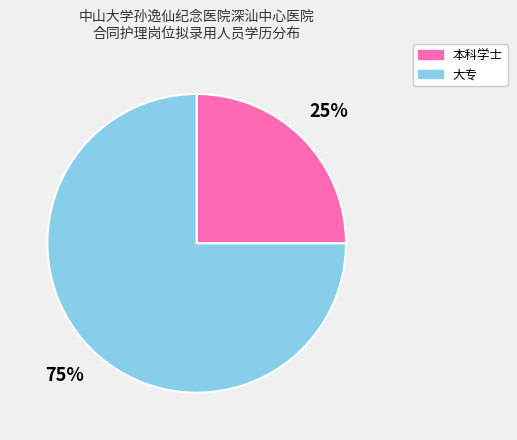

To the nearest percent, what portion does 本科学士 represent?

25%